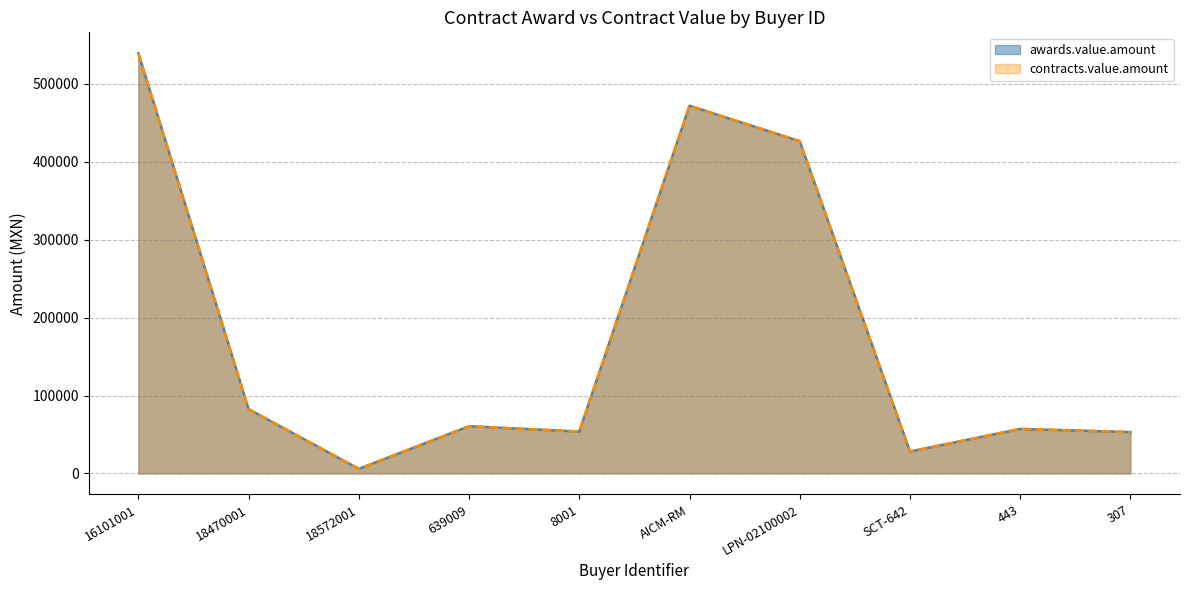

At which category does awards.value.amount reach its first local peak?

639009